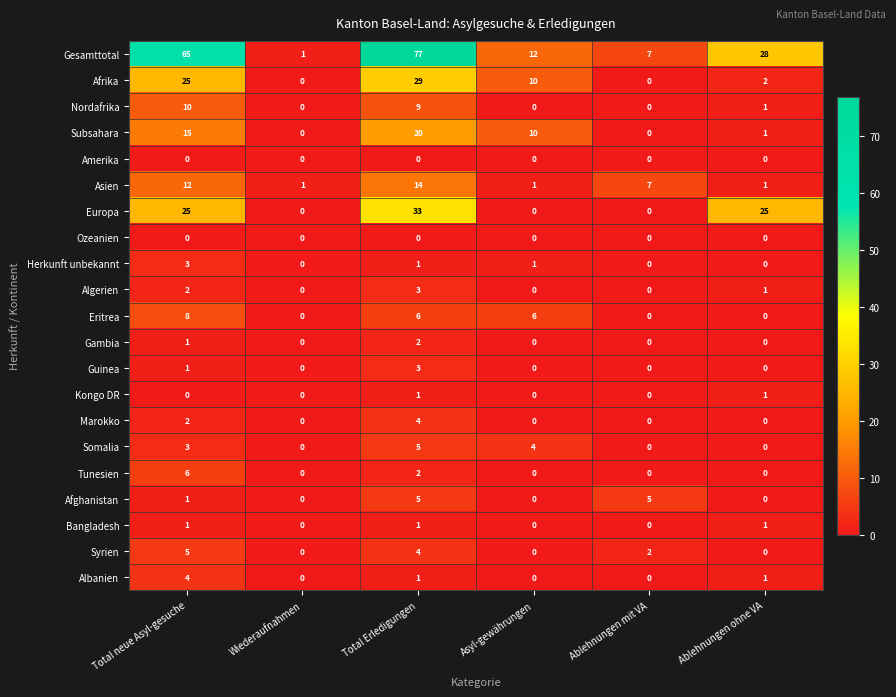

Where is Gesamttotal nearest to the value 39?

Ablehnungen ohne VA